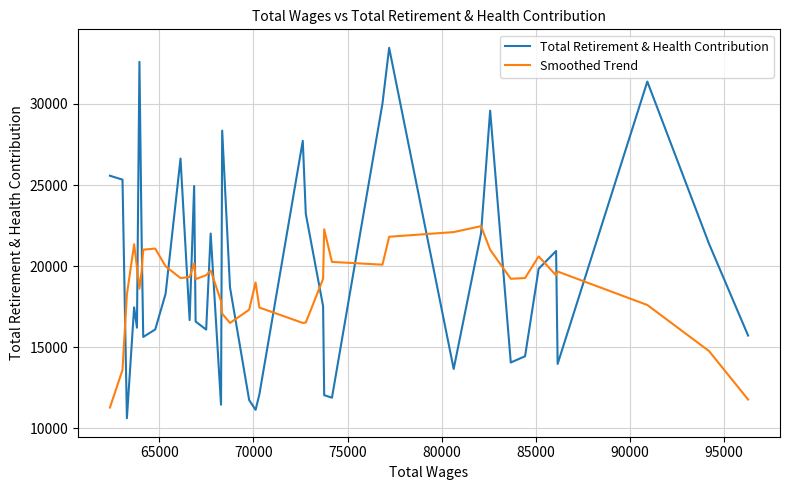

True or false: Smoothed Trend and Total Retirement & Health Contribution cross at least once.

True